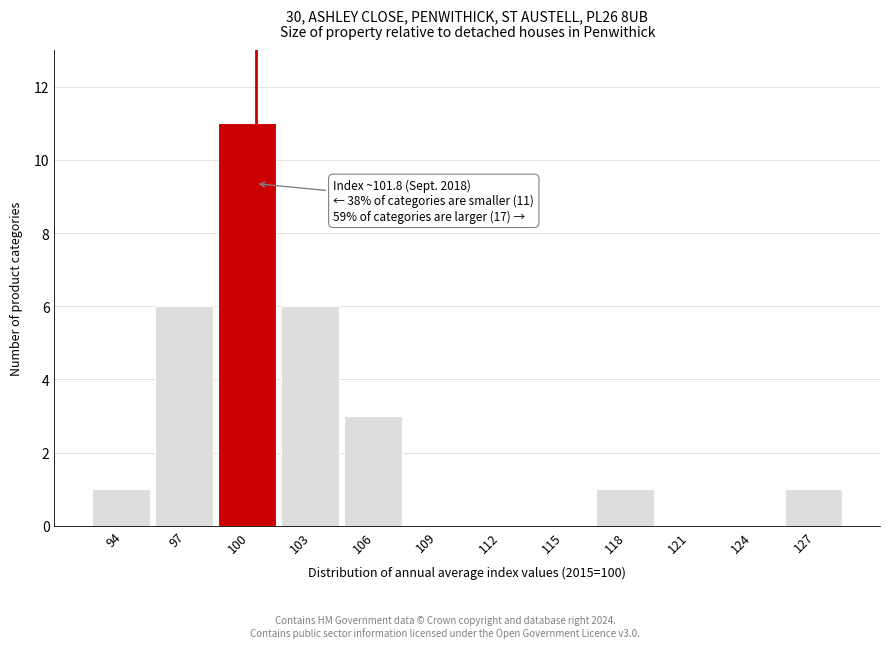

Reading right to left, transcribe all the data shown in this chart.

127=1	124=0	121=0	118=1	115=0	112=0	109=0	106=3	103=6	100=11	97=6	94=1